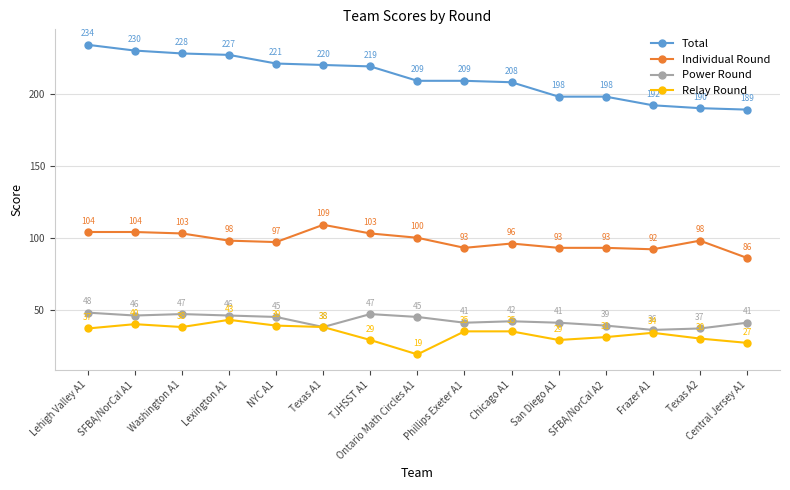

Is it true that Power Round equals 22 at SFBA/NorCal A2?

False